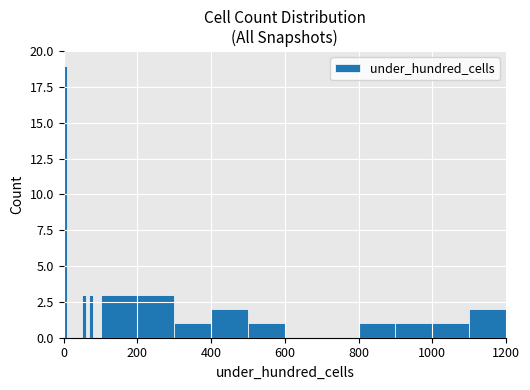

What is the maximum value shown in the chart?

19